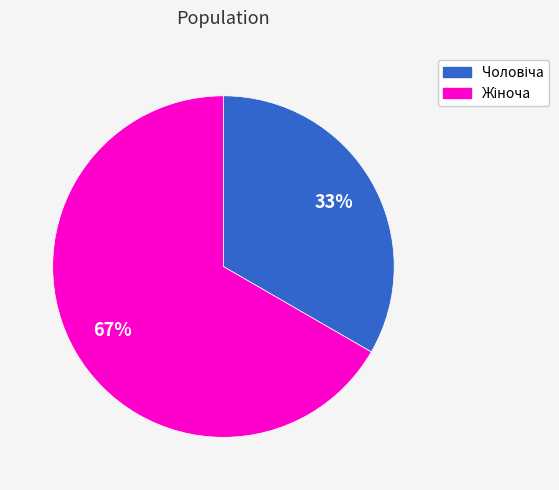

Does any single category account for the majority?

Yes